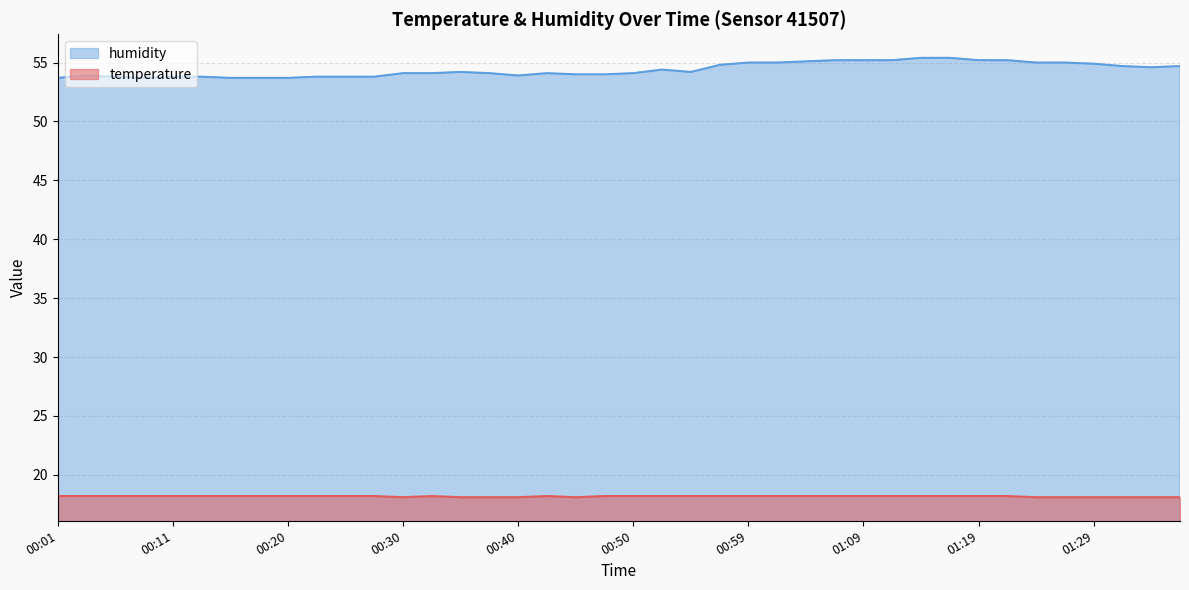

Which category has the highest value across all series?

01:14